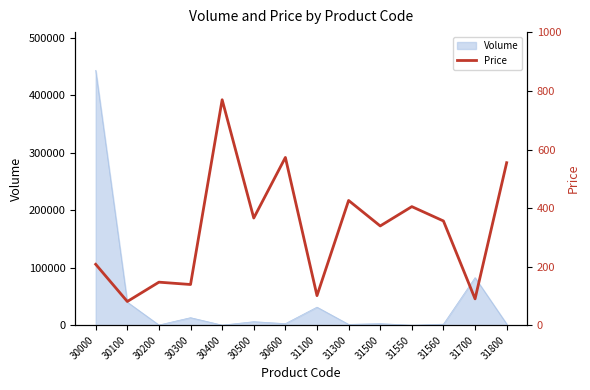

What is the highest value of the Volume series?

443694